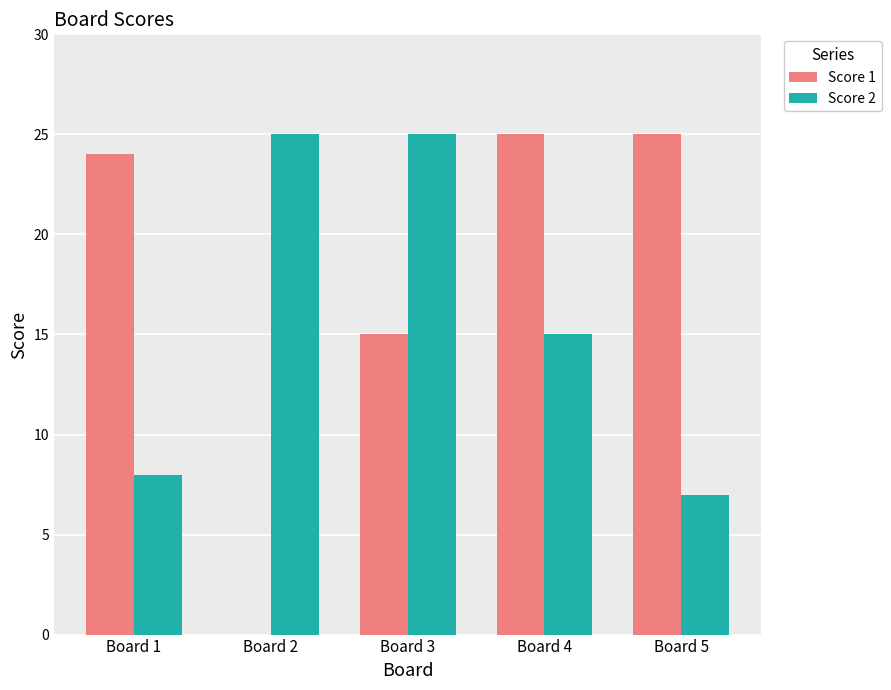

What is the maximum value for Score 2?

25